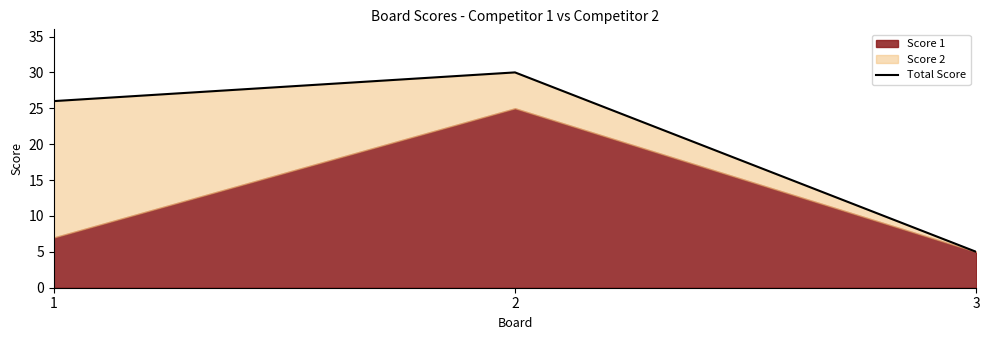

Reading left to right, what are all the values shown in this chart?

1=26	2=30	3=5